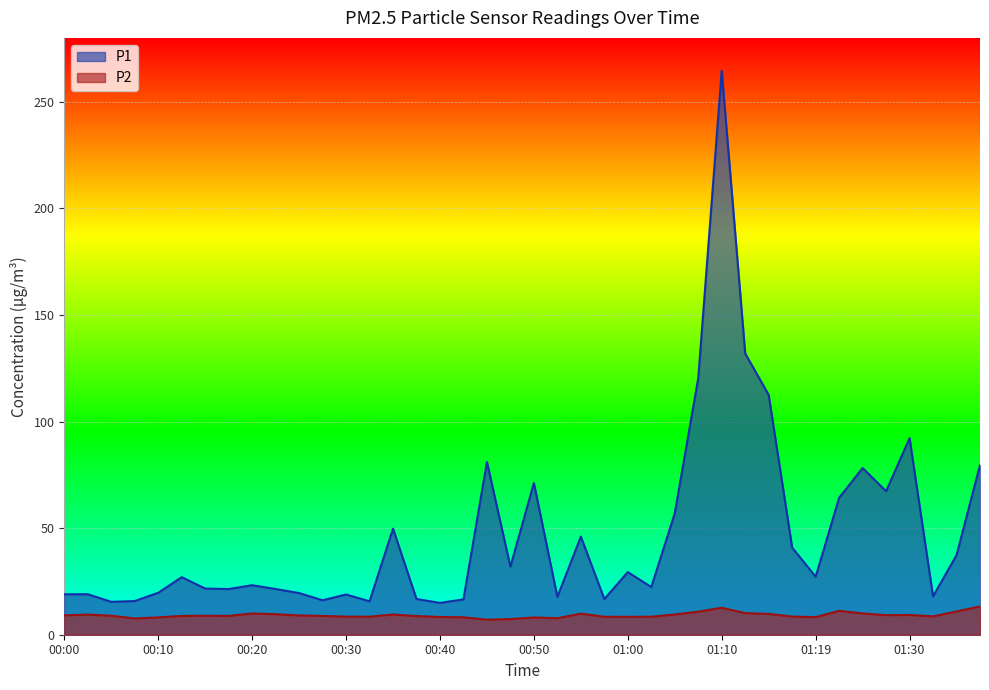

Is it true that P2 equals 10.1 at 01:12?

True